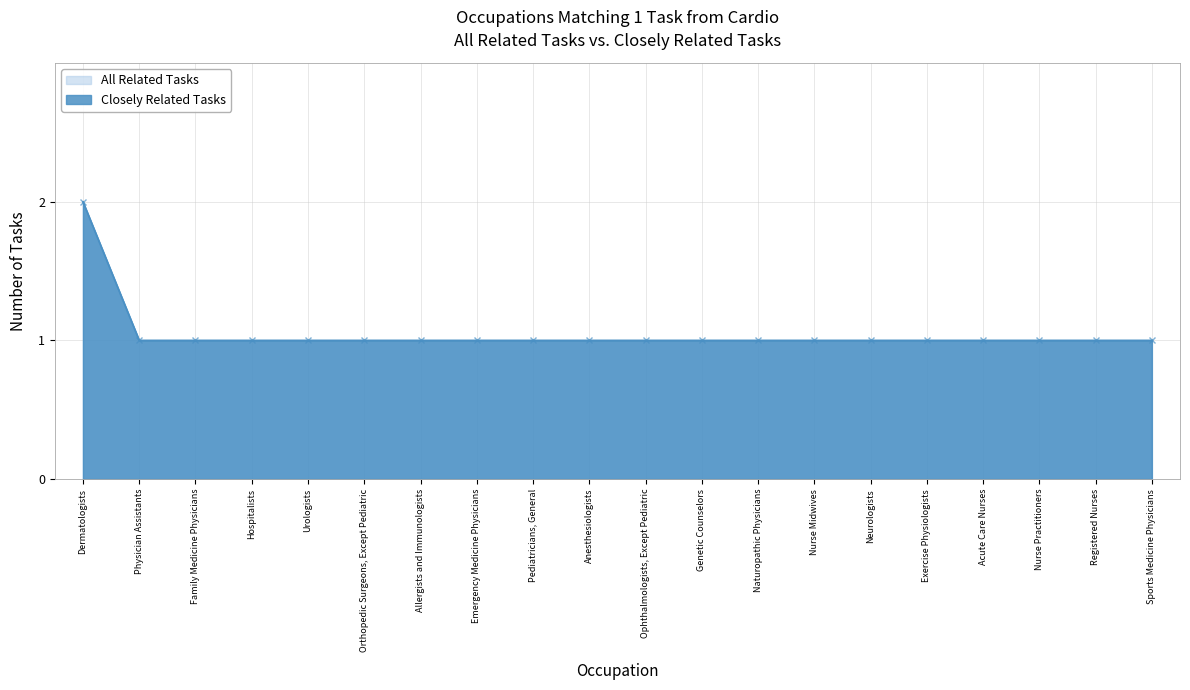

What is the label of the 1st point from the left?

Dermatologists